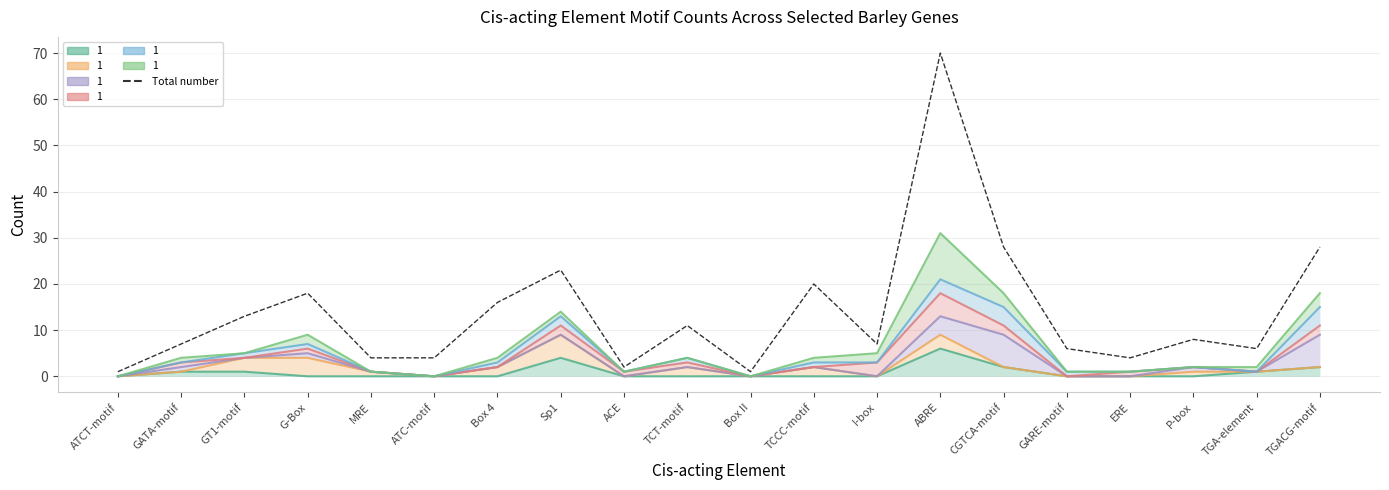

What is the difference between the maximum and minimum values?

69